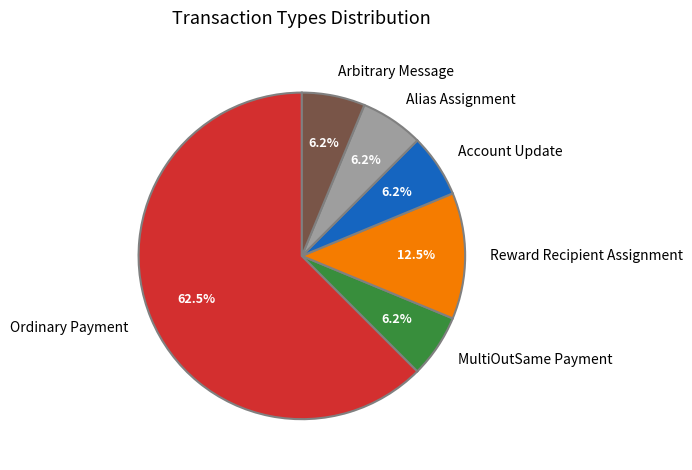

To the nearest percent, what portion does Account Update represent?

6%